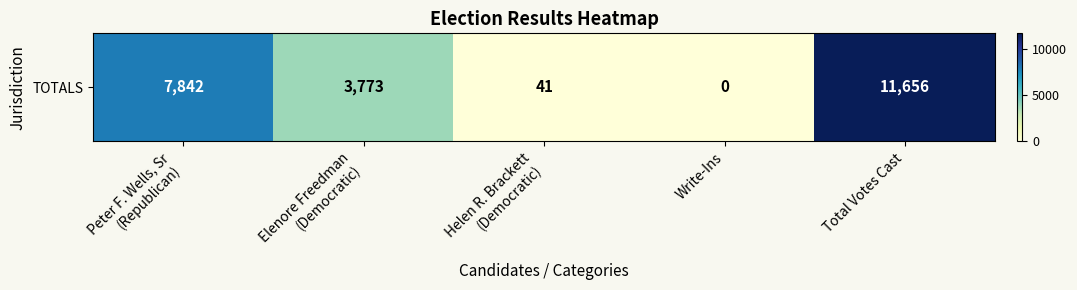

Rank the categories by value from lowest to highest.

Write-Ins, Helen R. Brackett
(Democratic), Elenore Freedman
(Democratic), Peter F. Wells, Sr
(Republican), Total Votes Cast